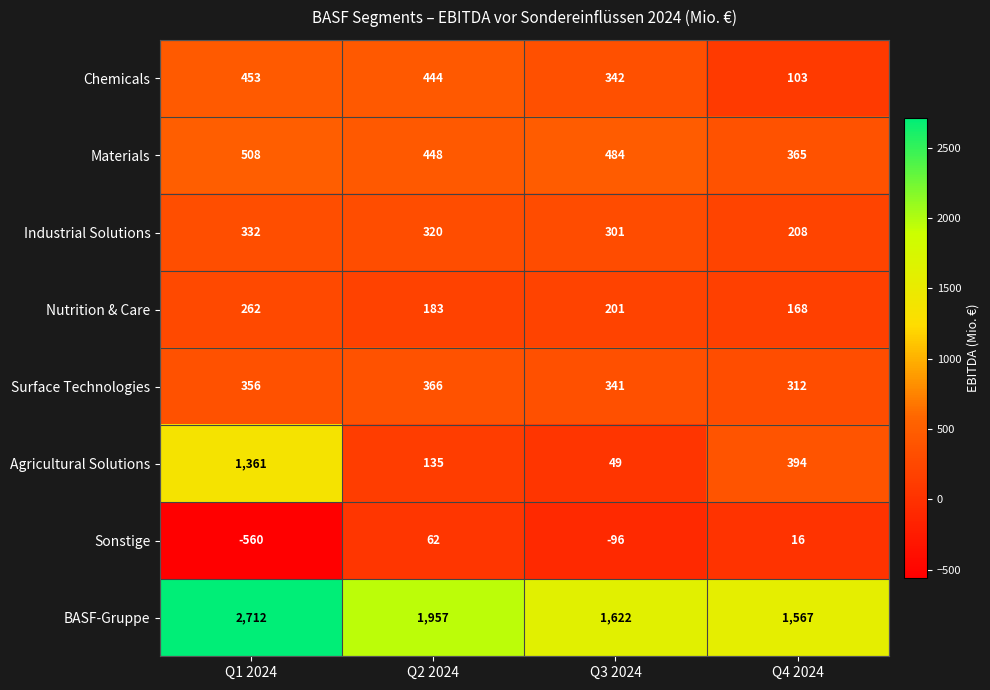

Where is Industrial Solutions nearest to the value 270?

Q3 2024